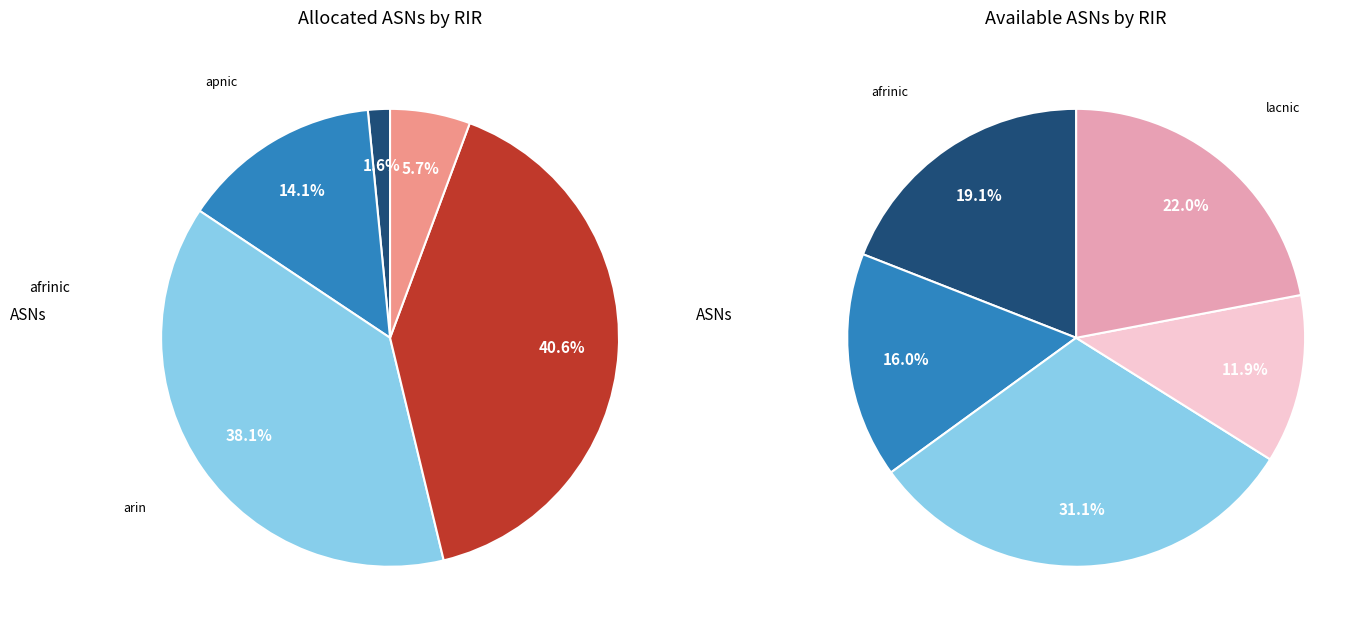

How many segments does this pie chart have?

5